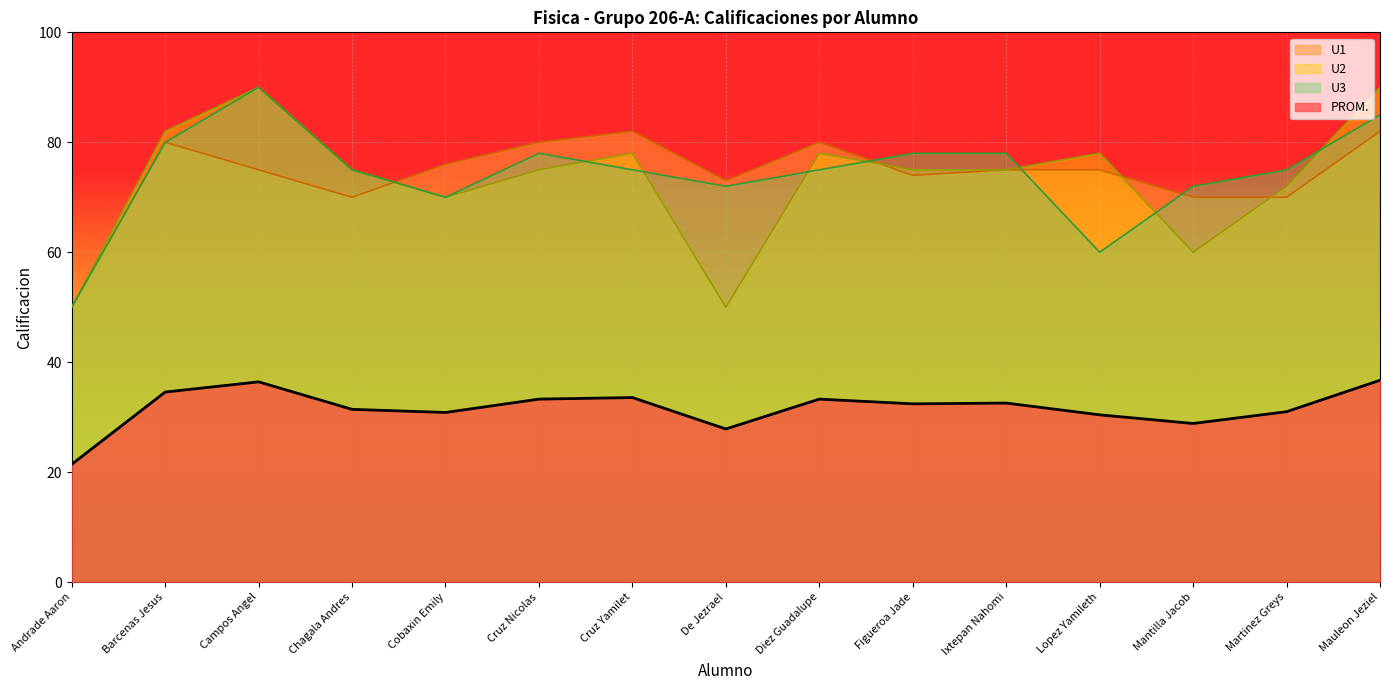

What is the greatest value displayed?

90.0